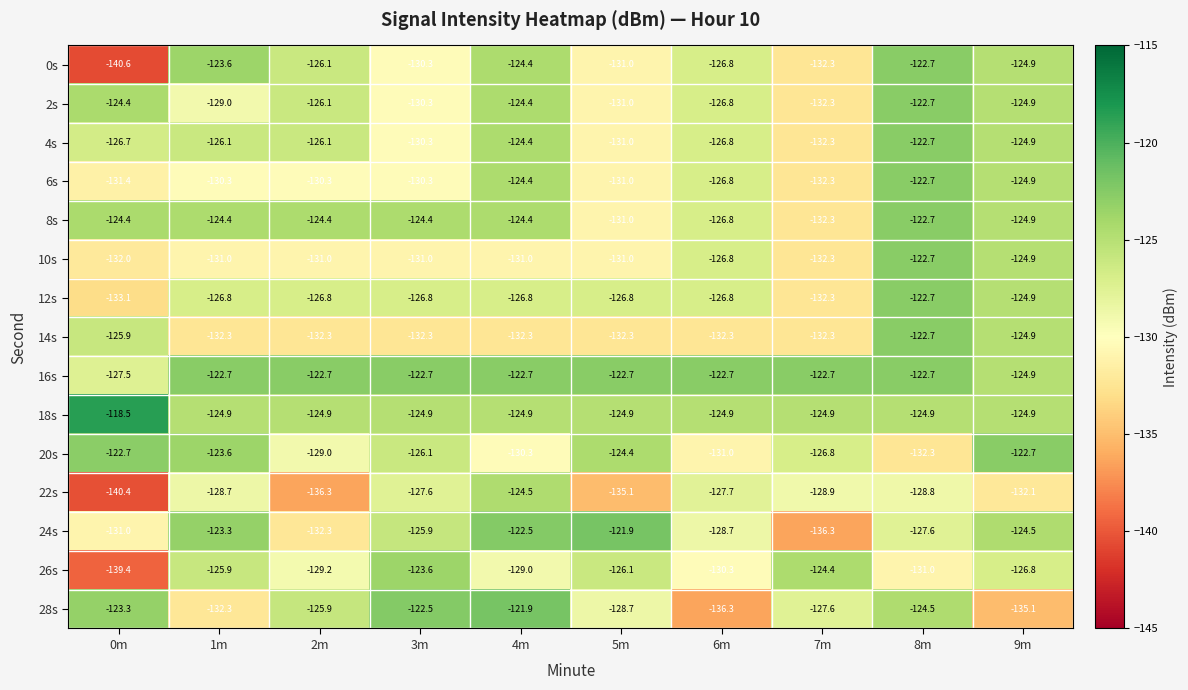

Rank the categories by 22s value from highest to lowest.

4m, 3m, 6m, 1m, 8m, 7m, 9m, 5m, 2m, 0m